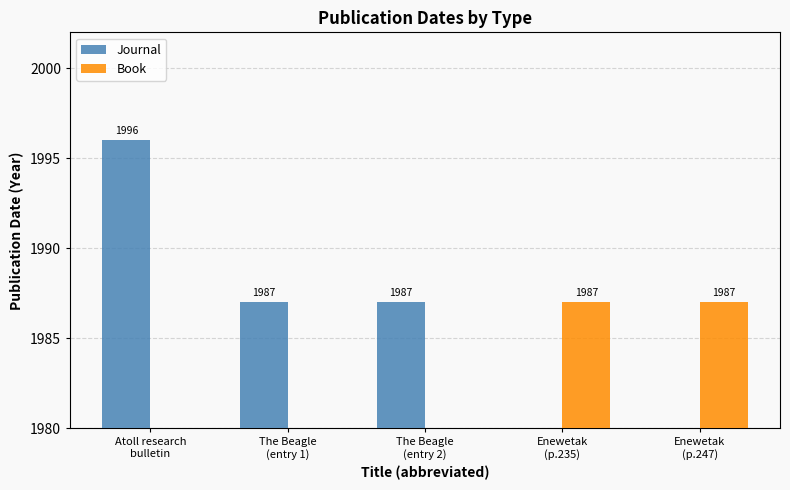

The value of Book at Atoll research
bulletin is -708. True or false?

False